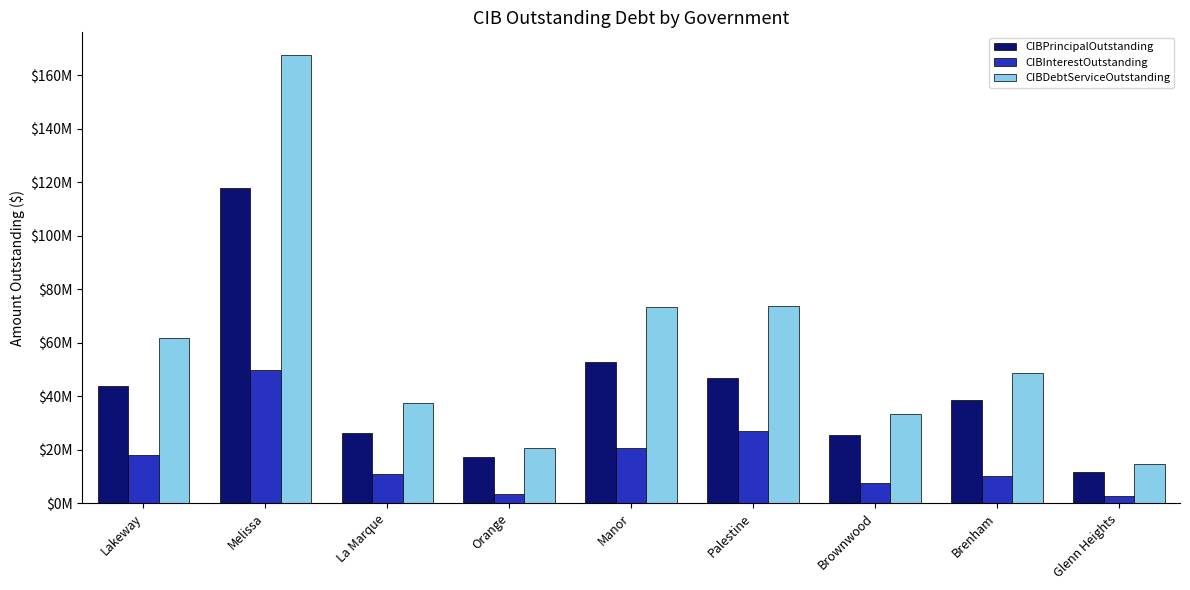

At Brownwood, list the series in order from smallest to largest.

CIBInterestOutstanding, CIBPrincipalOutstanding, CIBDebtServiceOutstanding